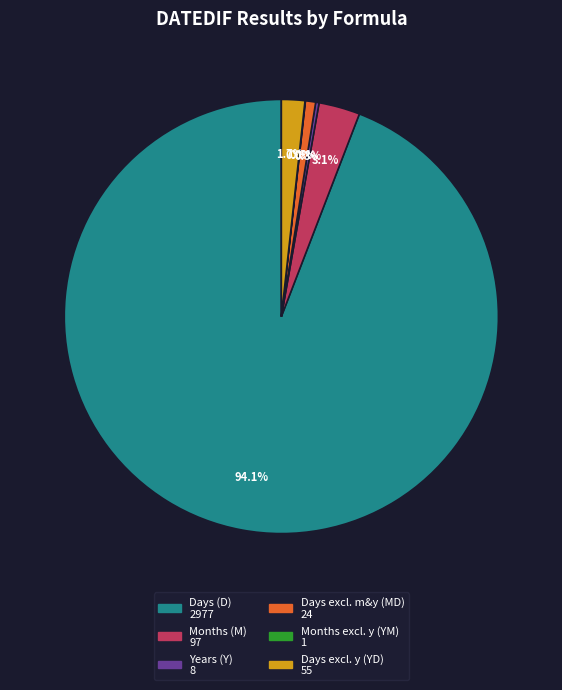

Does any single category account for the majority?

Yes